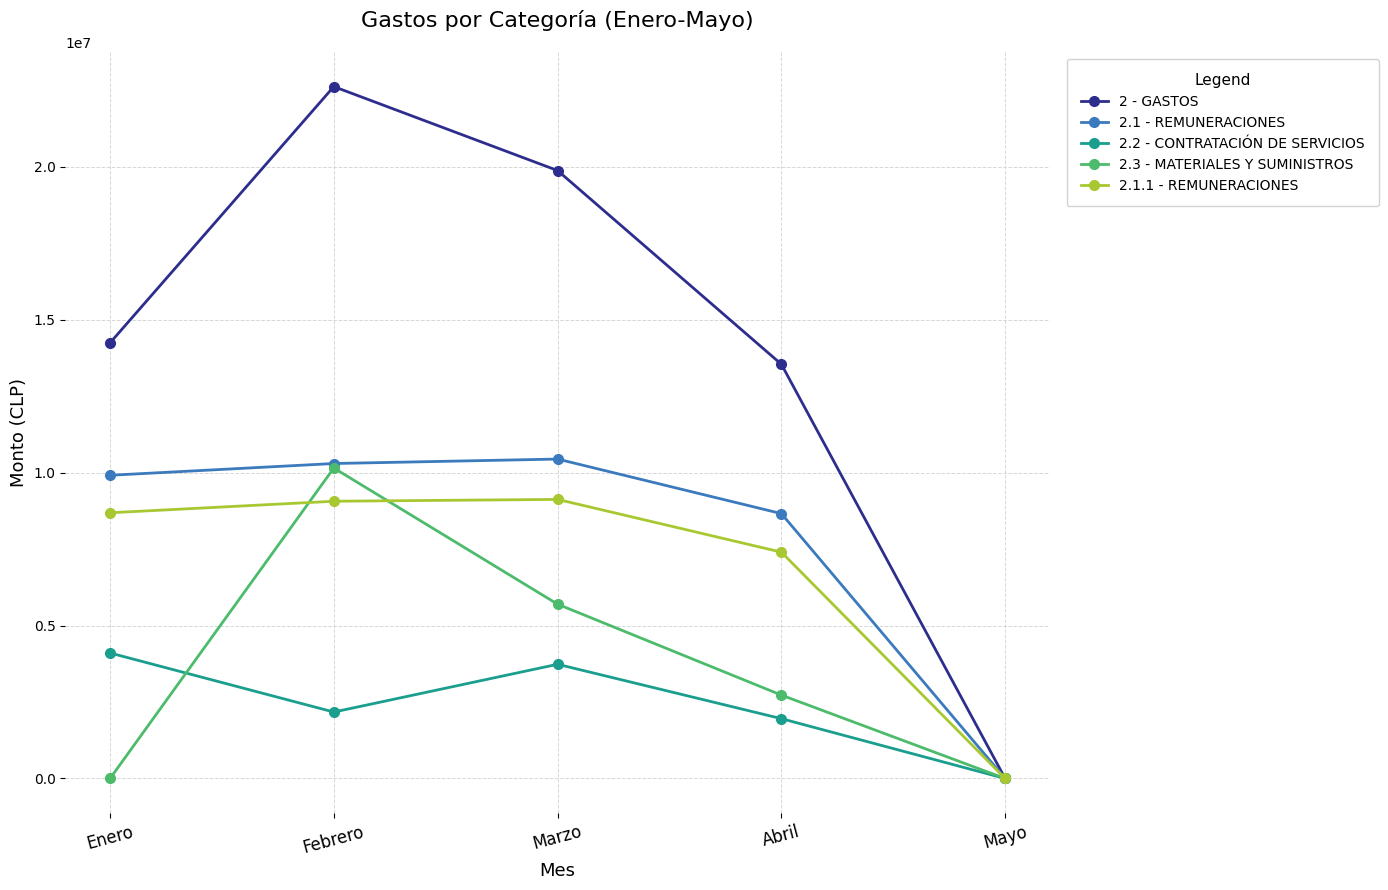

True or false: 2.3 - MATERIALES Y SUMINISTROS has more than 0 points higher than both neighbors.

True